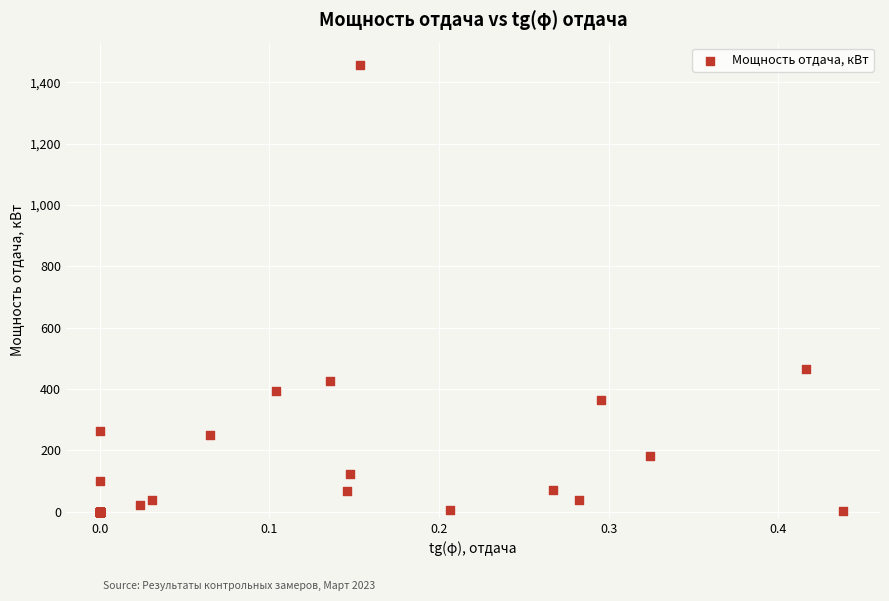

What Y value in the scatter plot is closest to 728?

465.0